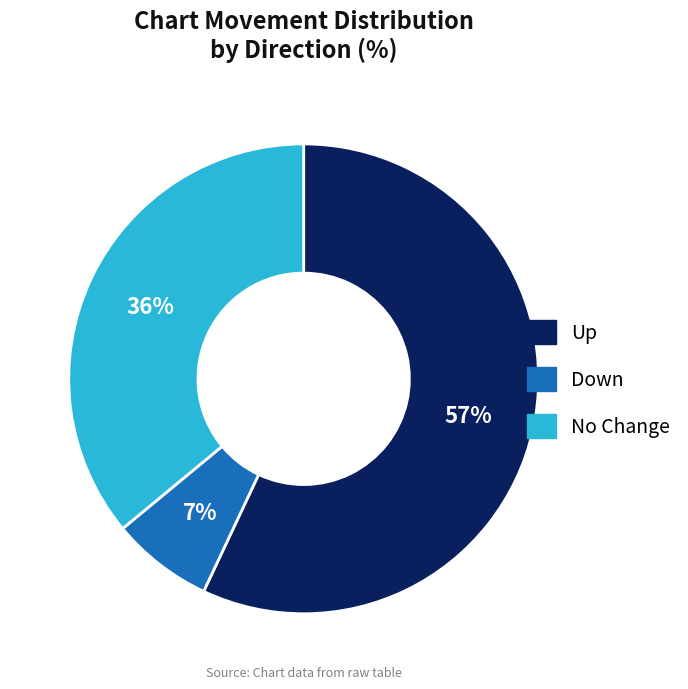

Is there any slice that represents more than half of the pie?

Yes